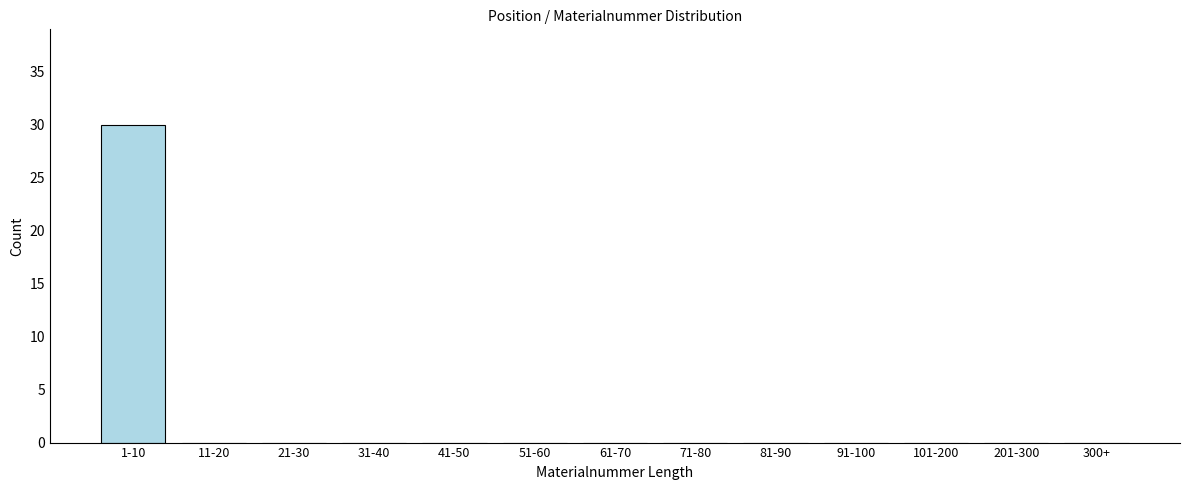

Reading left to right, what are all the values shown in this chart?

1-10=30	11-20=0	21-30=0	31-40=0	41-50=0	51-60=0	61-70=0	71-80=0	81-90=0	91-100=0	101-200=0	201-300=0	300+=0